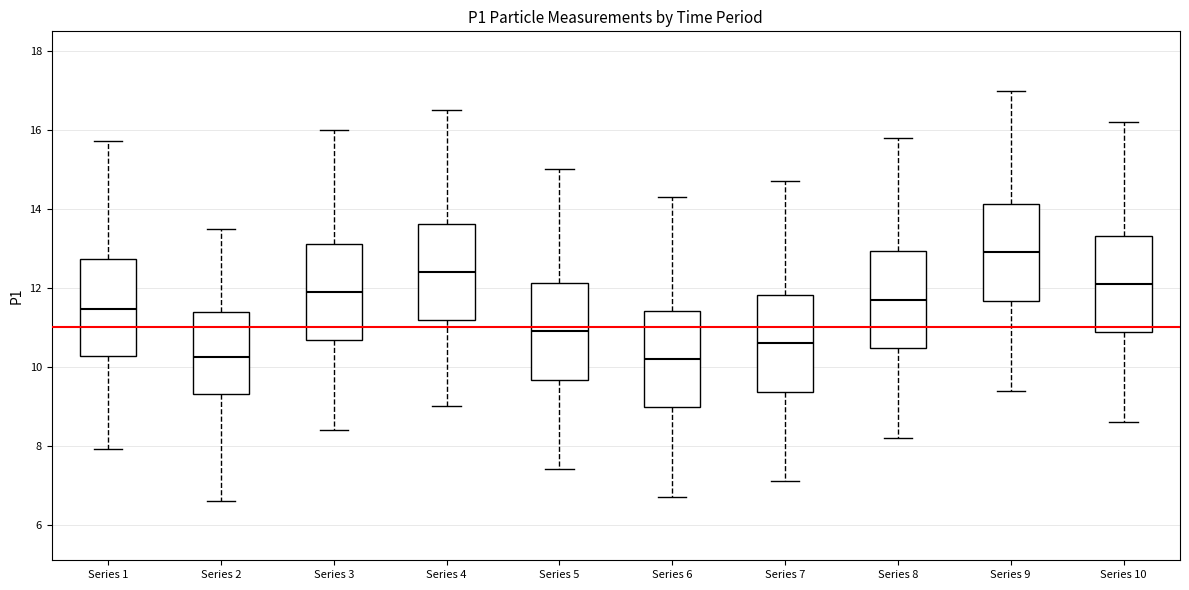

Reading left to right, transcribe this box plot: for each box, give where its median line is, the range the box spans, and where its two whiskers end, as read against the y-axis. The values are not printed on the chart, so give them approximately, as read against the axis.

Series 1: median 11.4, box 10.2 to 12.8, whiskers 8.0 to 15.8
Series 2: median 10.2, box 9.4 to 11.4, whiskers 6.6 to 13.4
Series 3: median 12.0, box 10.6 to 13.2, whiskers 8.4 to 16.0
Series 4: median 12.4, box 11.2 to 13.6, whiskers 9.0 to 16.6
Series 5: median 11.0, box 9.6 to 12.2, whiskers 7.4 to 15.0
Series 6: median 10.2, box 9.0 to 11.4, whiskers 6.8 to 14.4
Series 7: median 10.6, box 9.4 to 11.8, whiskers 7.2 to 14.8
Series 8: median 11.8, box 10.4 to 13.0, whiskers 8.2 to 15.8
Series 9: median 13.0, box 11.6 to 14.2, whiskers 9.4 to 17.0
Series 10: median 12.2, box 10.8 to 13.4, whiskers 8.6 to 16.2